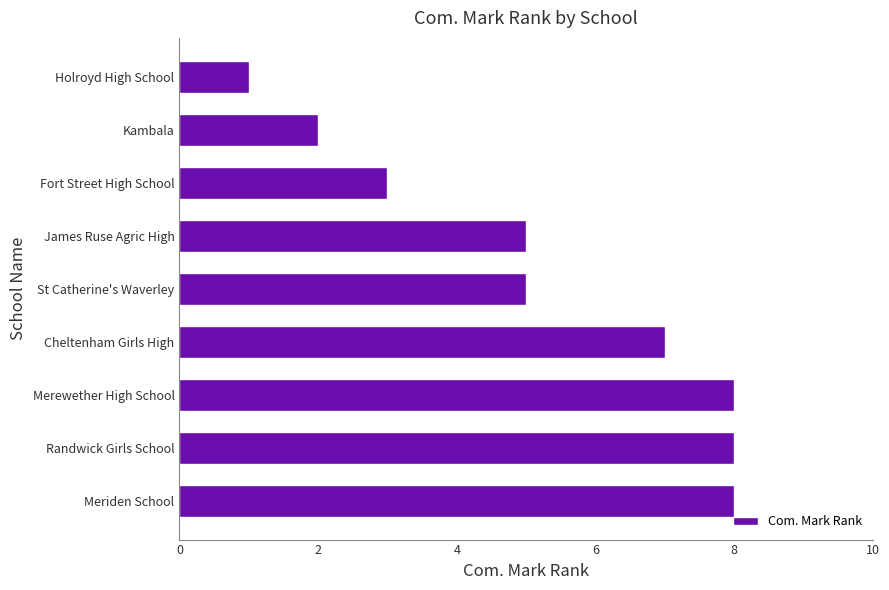

Approximately how many times larger is the value at St Catherine's Waverley compared to Fort Street High School?

1.7